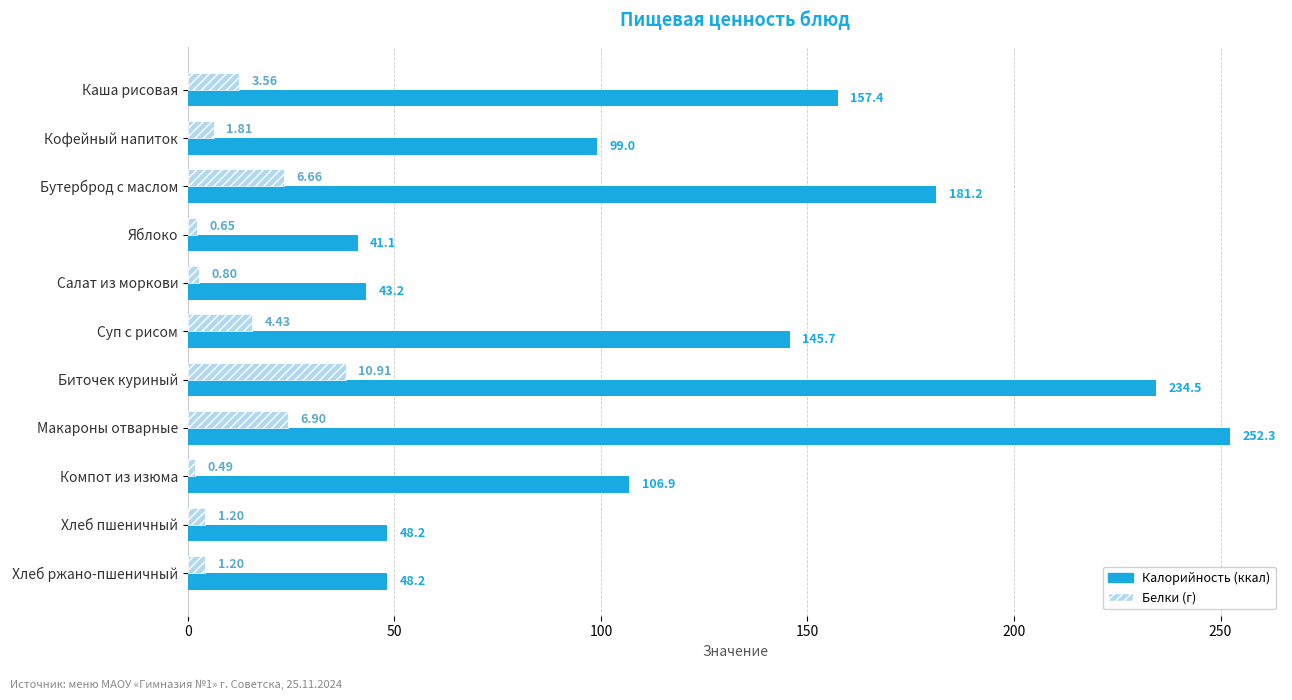

At which category is the sum across all series the highest?

Макароны отварные